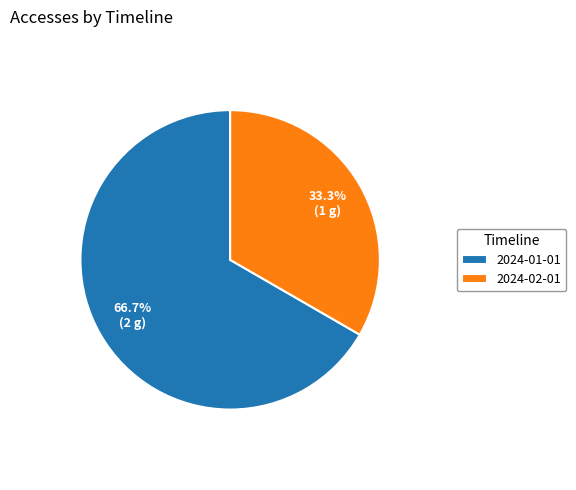

Count the number of slices in the pie.

2